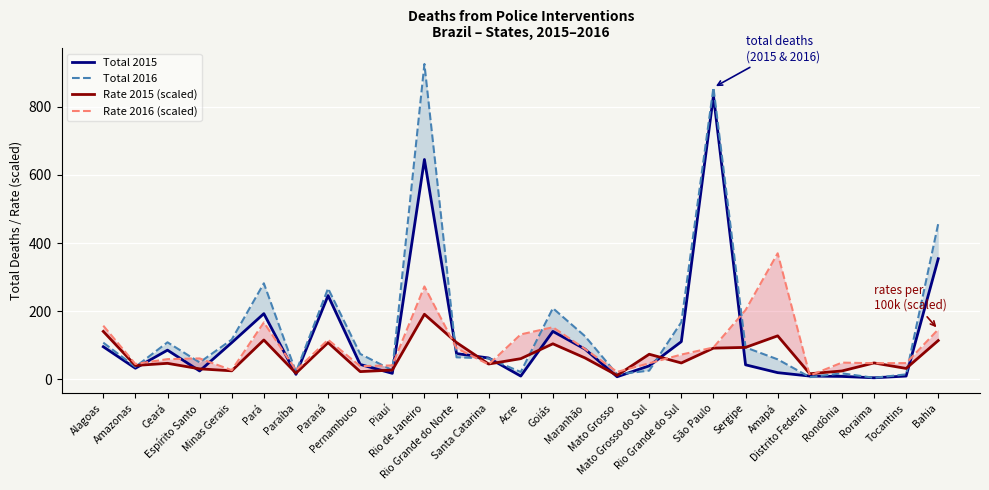

How many lines are shown in the chart?

4